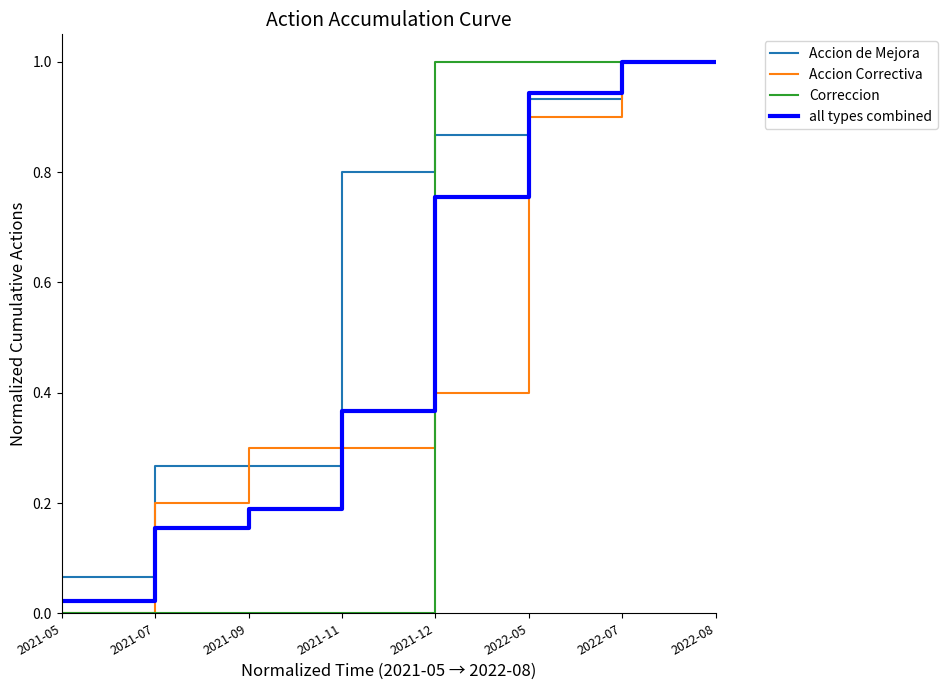

Is the value of Correccion at 2021-05 greater than the value of Accion Correctiva at 2022-07?

No